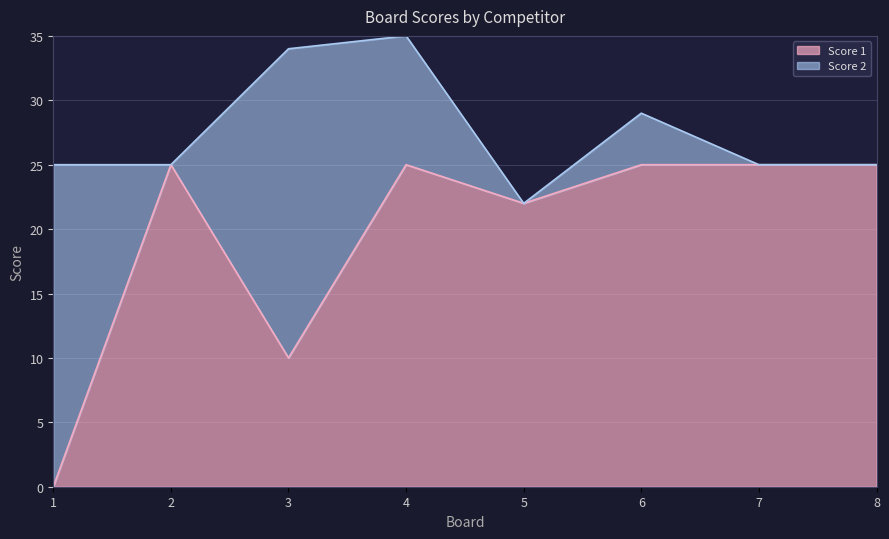

List the labels in order of value, smallest first.

1, 3, 5, 2, 4, 6, 7, 8